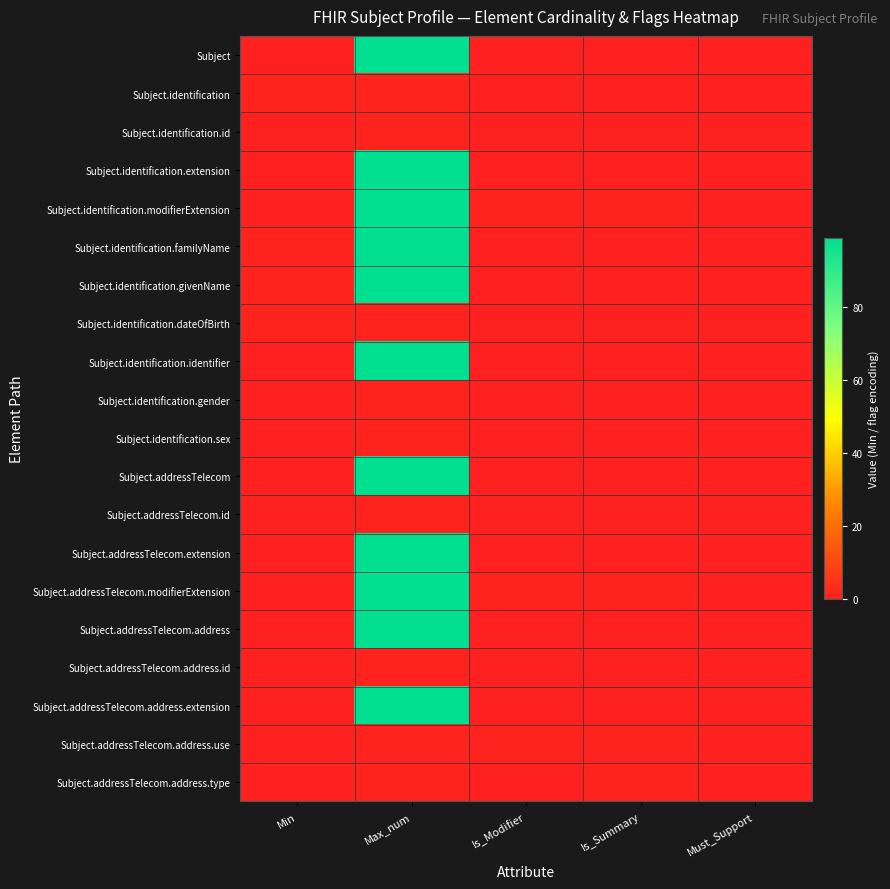

At how many categories does at least one series exceed 14?

1